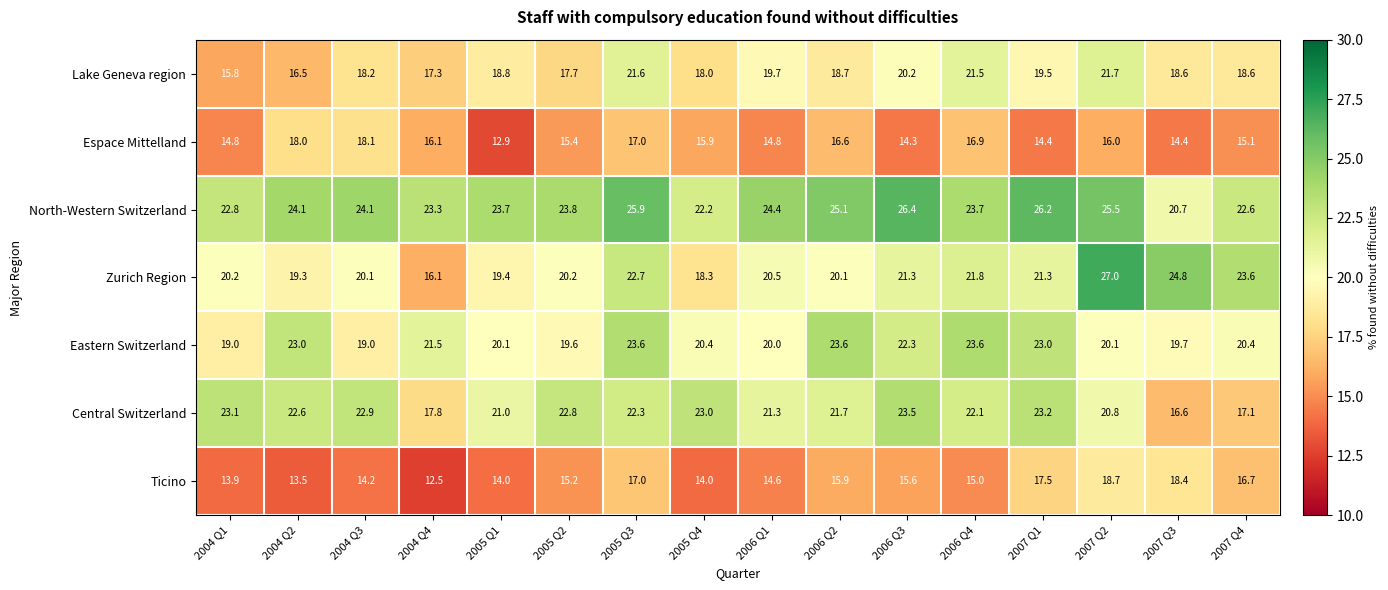

The value of Lake Geneva region at 2007 Q4 is 18.6. True or false?

True